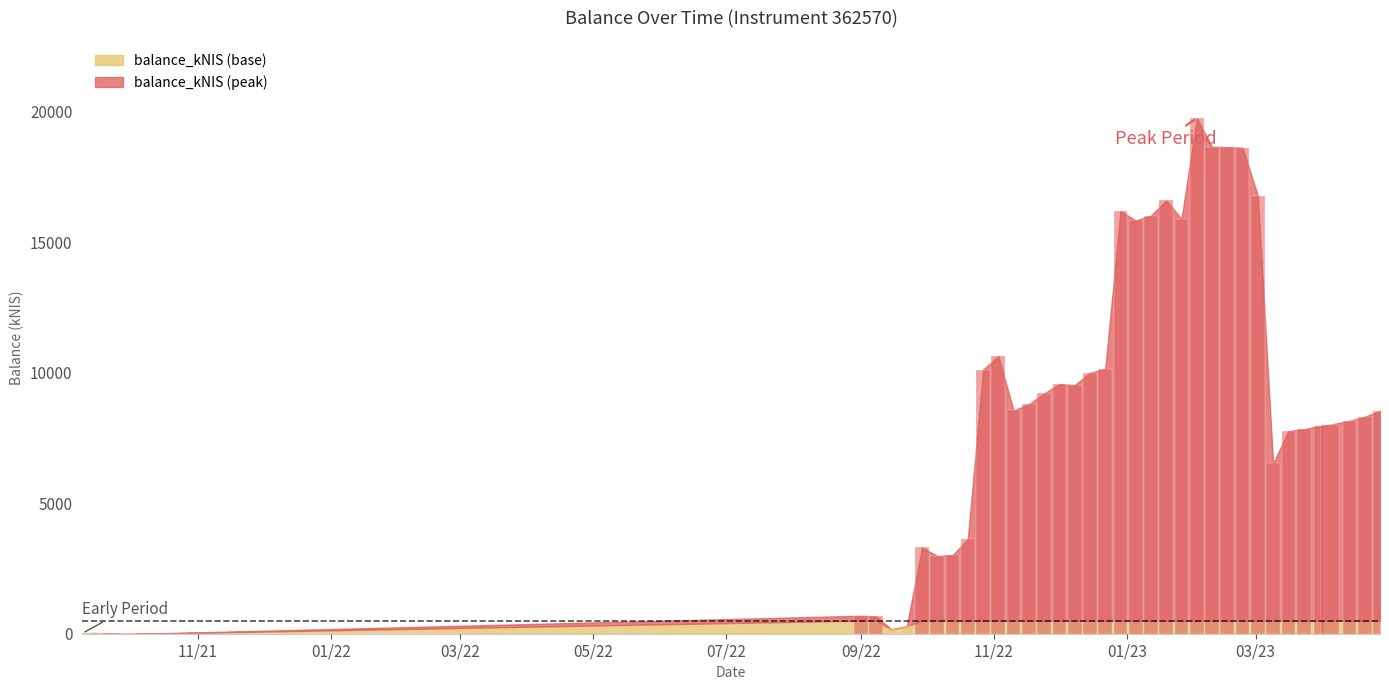

What is the ratio of the value at 2023-04-13 to the value at 2023-02-23?

0.4